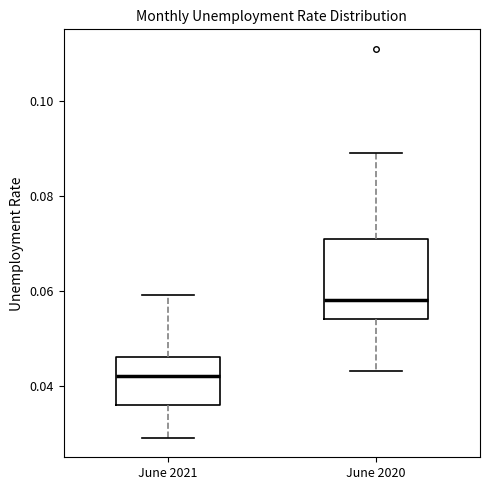

Reading left to right, transcribe this box plot: for each box, give where its median line is, the range the box spans, and where its two whiskers end, as read against the y-axis. The values are not printed on the chart, so give them approximately, as read against the axis.

June 2021: median 0.042, box 0.036 to 0.046, whiskers 0.030 to 0.060
June 2020: median 0.058, box 0.054 to 0.072, whiskers 0.044 to 0.090